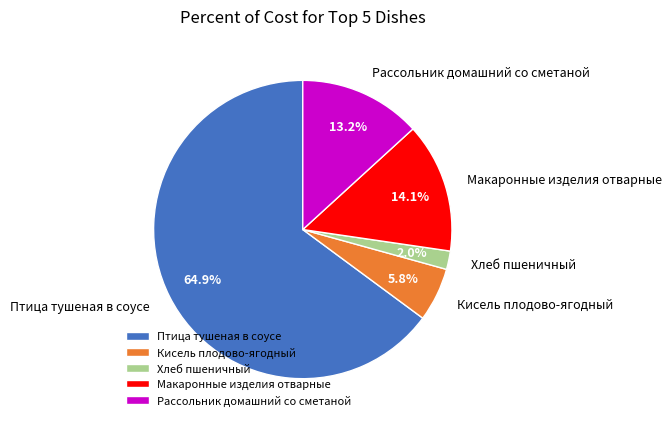

Is the sum of Рассольник домашний со сметаной and Кисель плодово-ягодный greater than half?

No